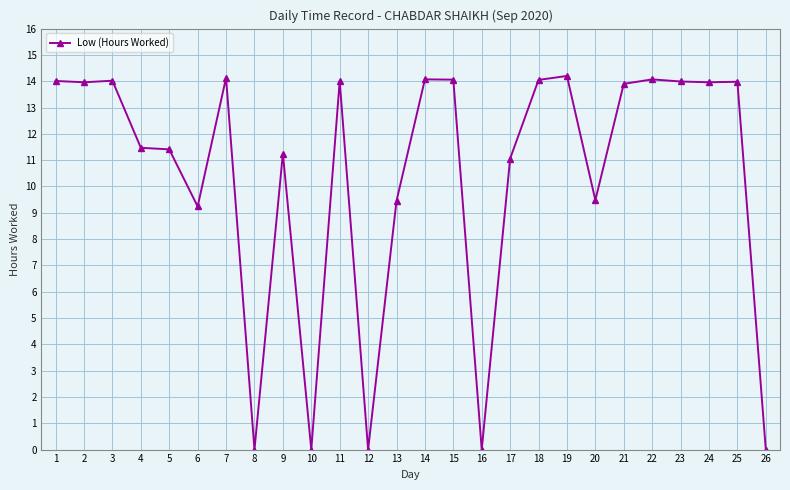

Where does the data first go above 13?

1